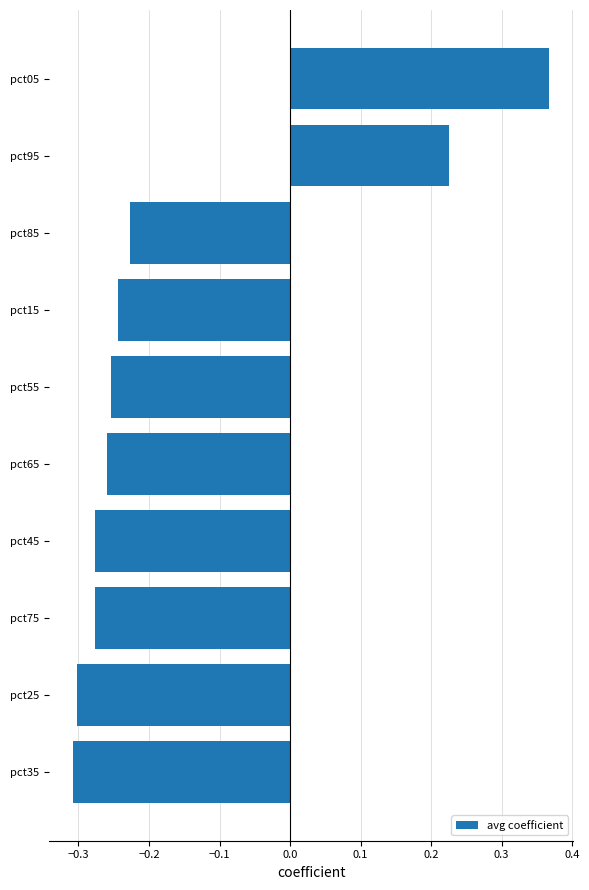

Is it true that the value at pct25 is -0.3?

True